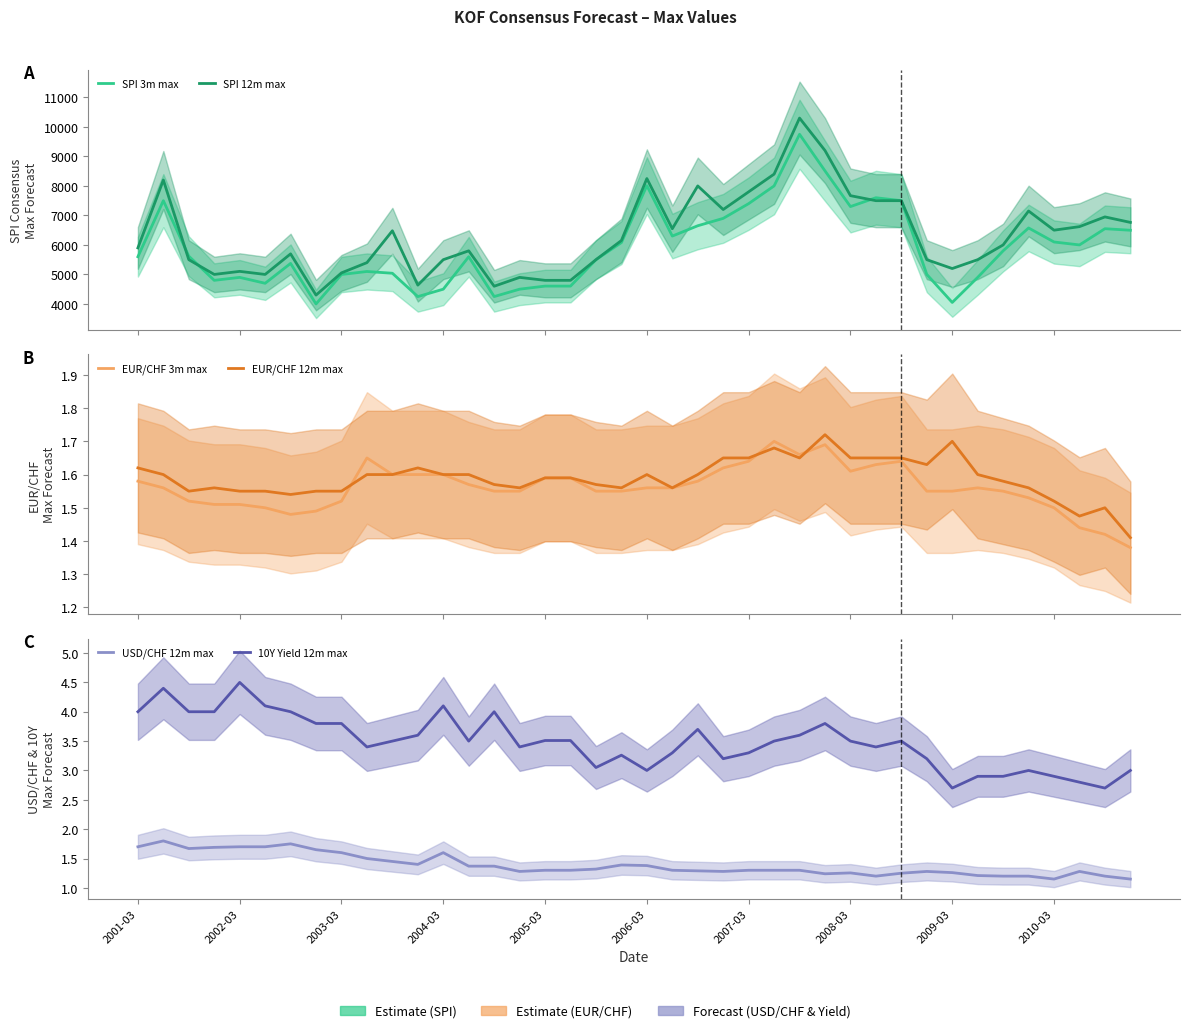

How many values in the SPI 3m max series are below 5620?

20